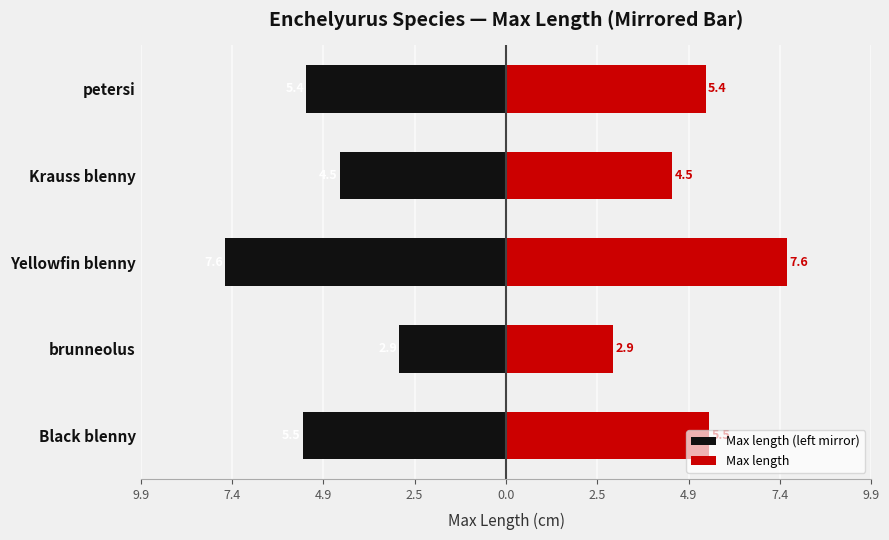

Which series has the largest total across all categories?

Max length